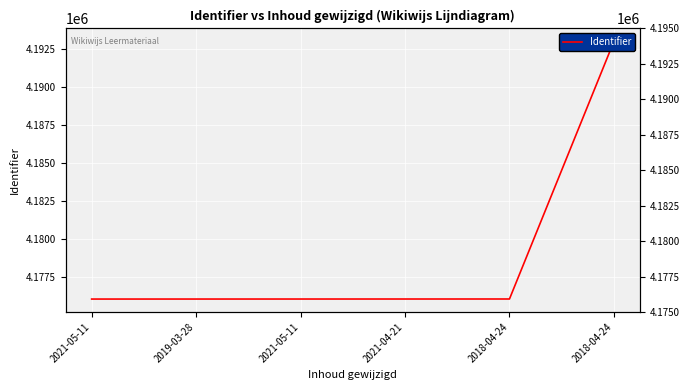

How many data points are less than 4176080?

3